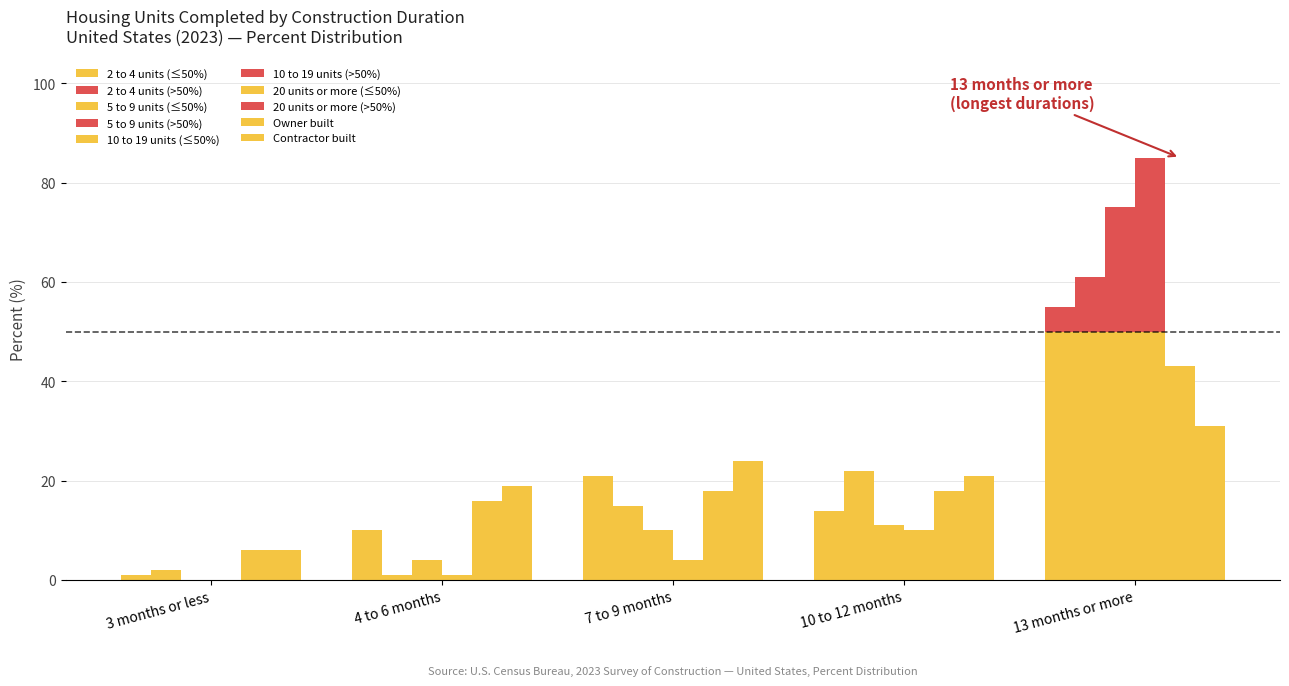

Rank the series at 3 months or less from lowest to highest value.

10 to 19 units, 20 units or more, 2 to 4 units, 5 to 9 units, Owner built, Contractor built